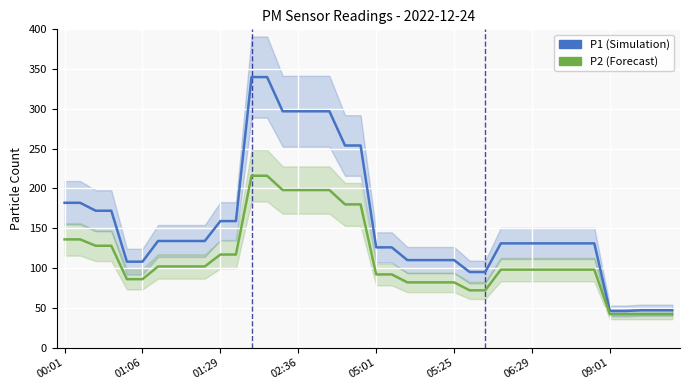

Count the number of categories in the chart.

40